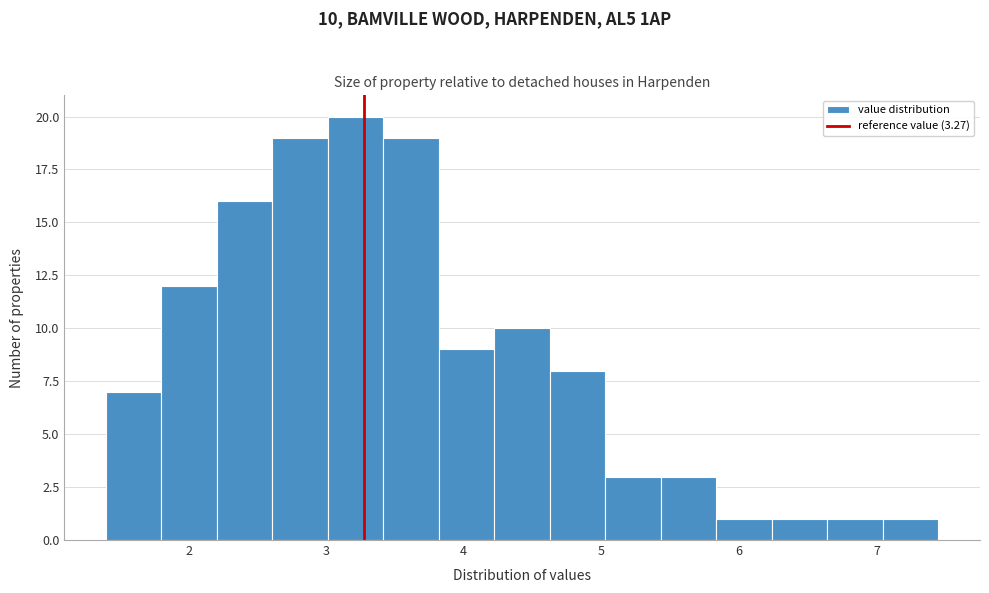

Which range on the x-axis has the tallest bar?

3.0 to 3.4